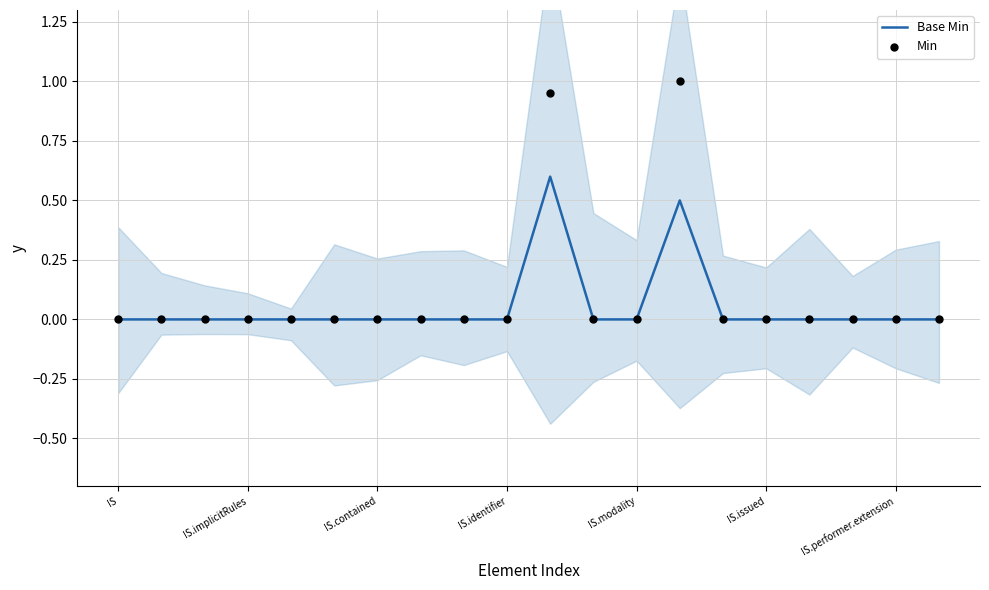

Which series has the largest Y range (max minus min)?

Min